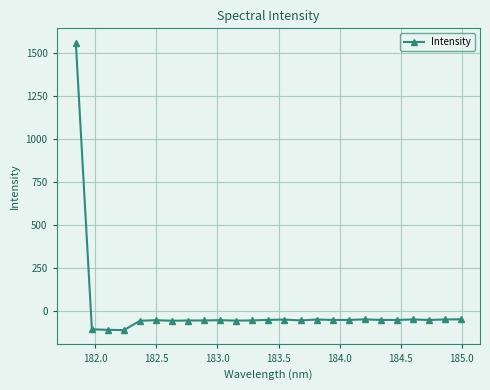

What is the smallest value displayed?

-112.1